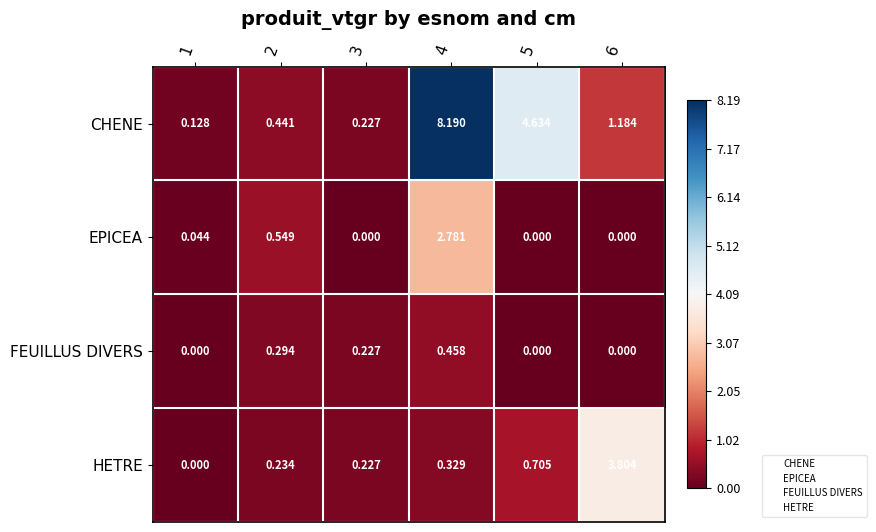

Which series changed the most between 2 and 3?

EPICEA